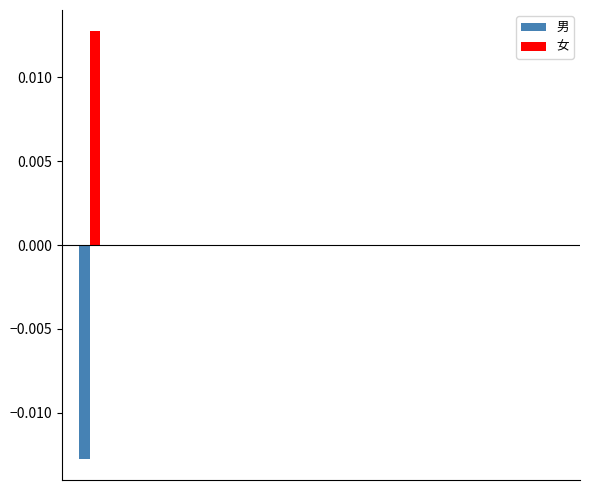

How many distinct data groups are displayed?

2